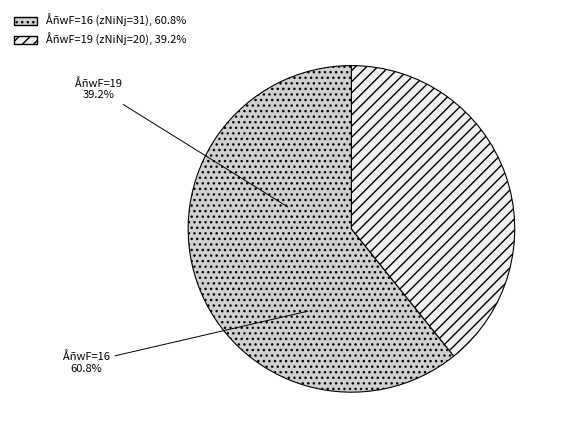

Count the number of slices in the pie.

2